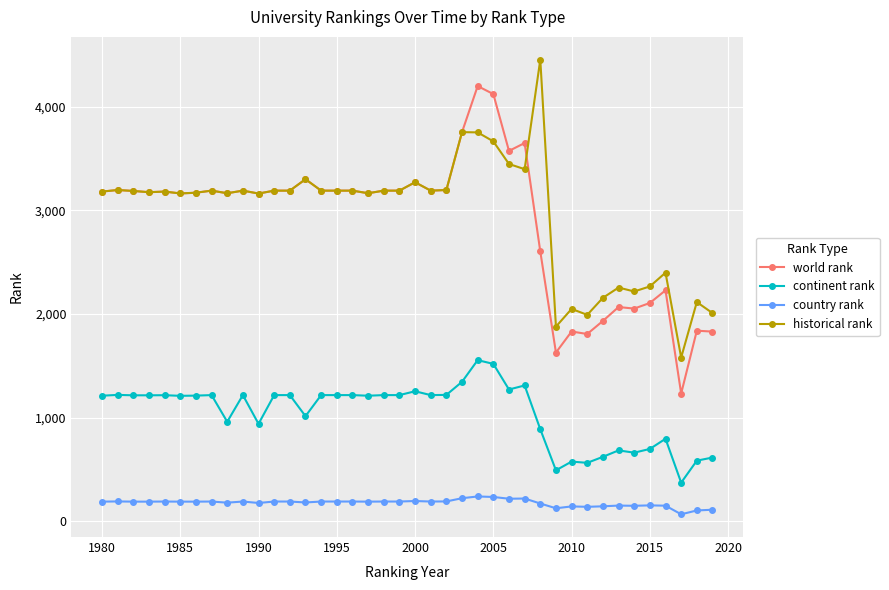

True or false: continent rank has more than 1 interior local peaks.

True